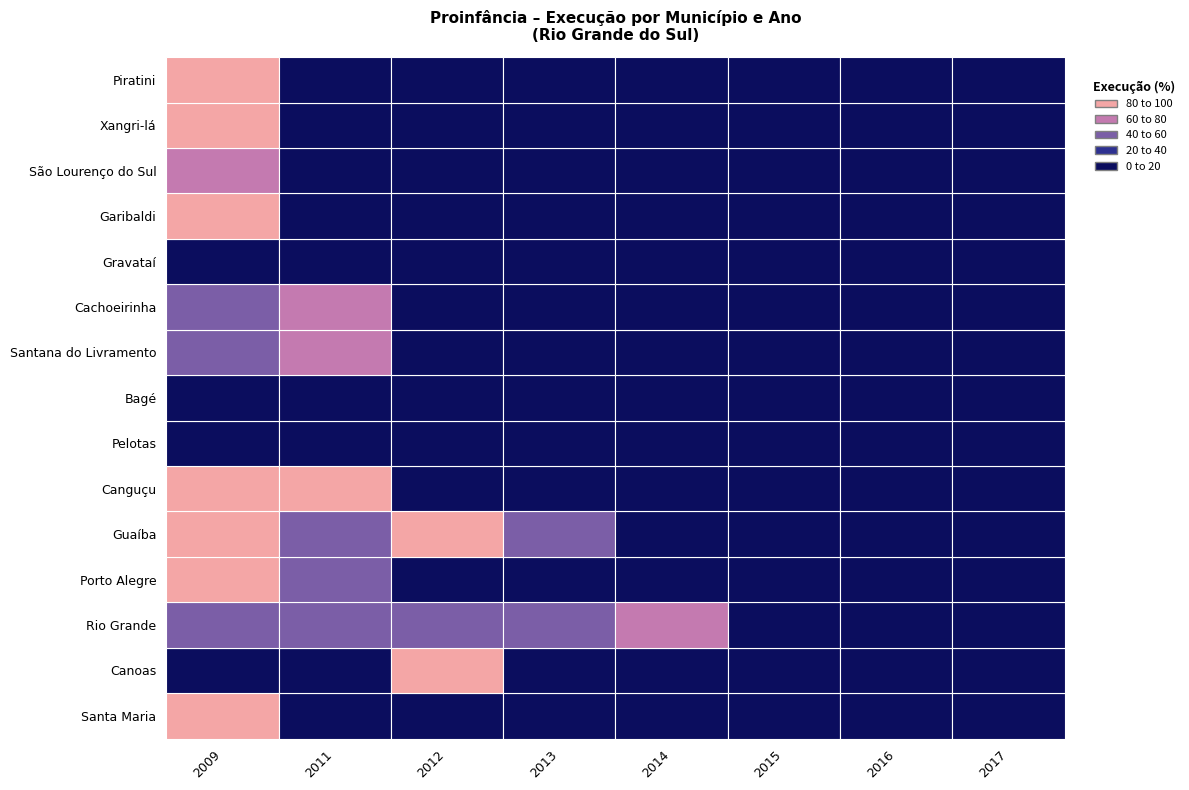

True or false: Santana do Livramento has a value of 0.0 at 2013.

True